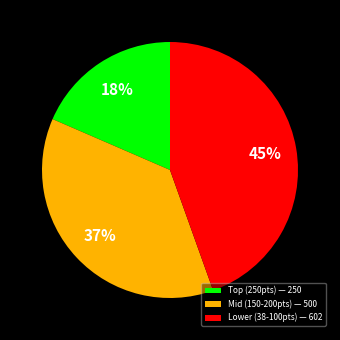

To the nearest percent, what is the average slice percentage?

33%